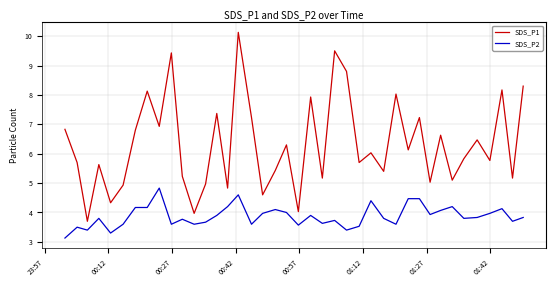

Does the chart have visible grid lines?

Yes